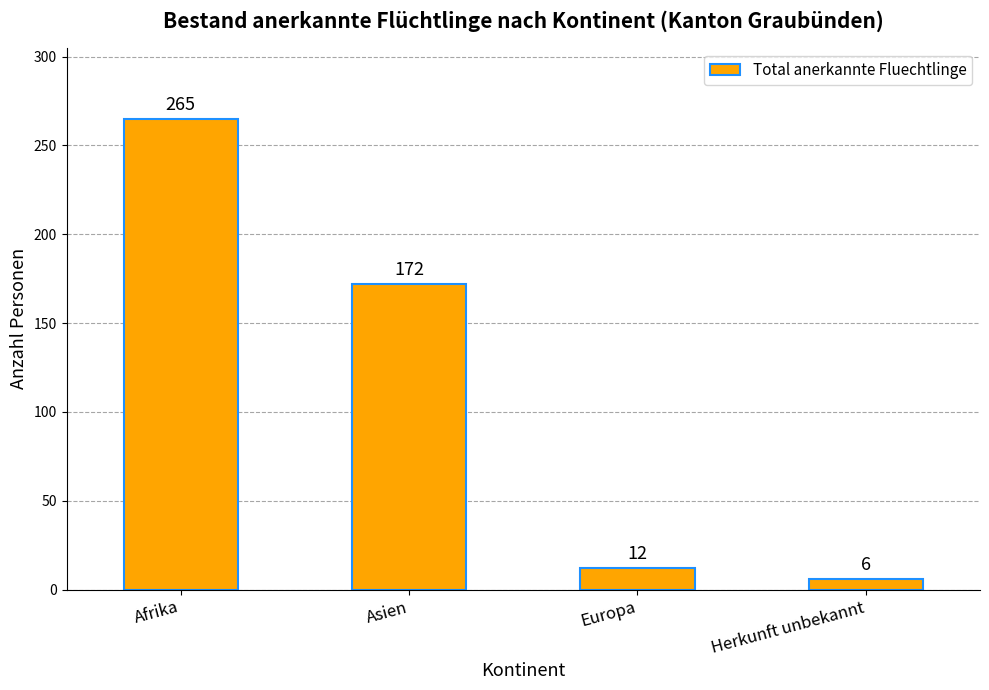

Reading left to right, list all the values displayed in this chart.

Afrika=265	Asien=172	Europa=12	Herkunft unbekannt=6